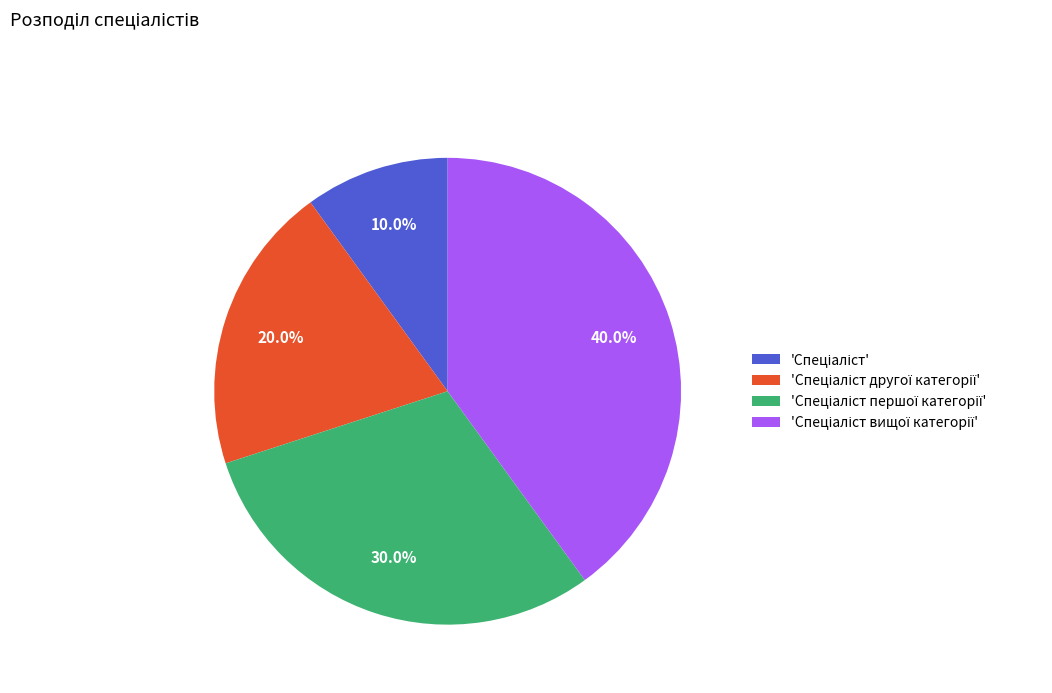

Does any single category account for the majority?

No